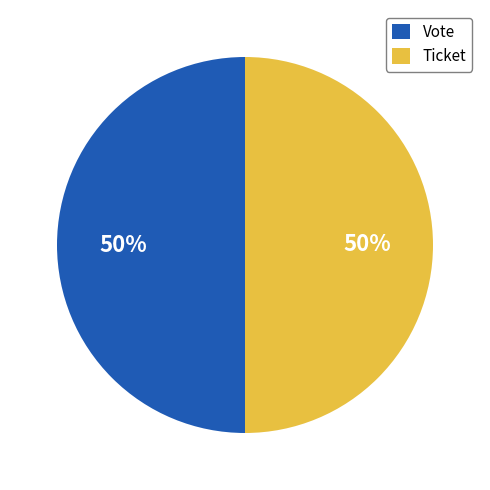

What is the ratio of the value at Ticket to the value at Vote?

1.0